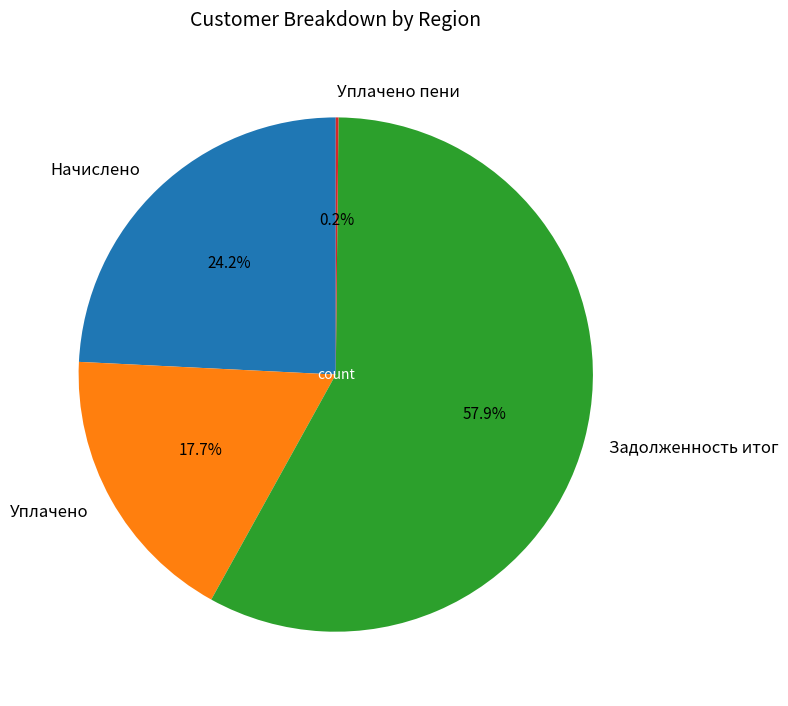

What is the ratio of the value at Уплачено to the value at Начислено?

0.7